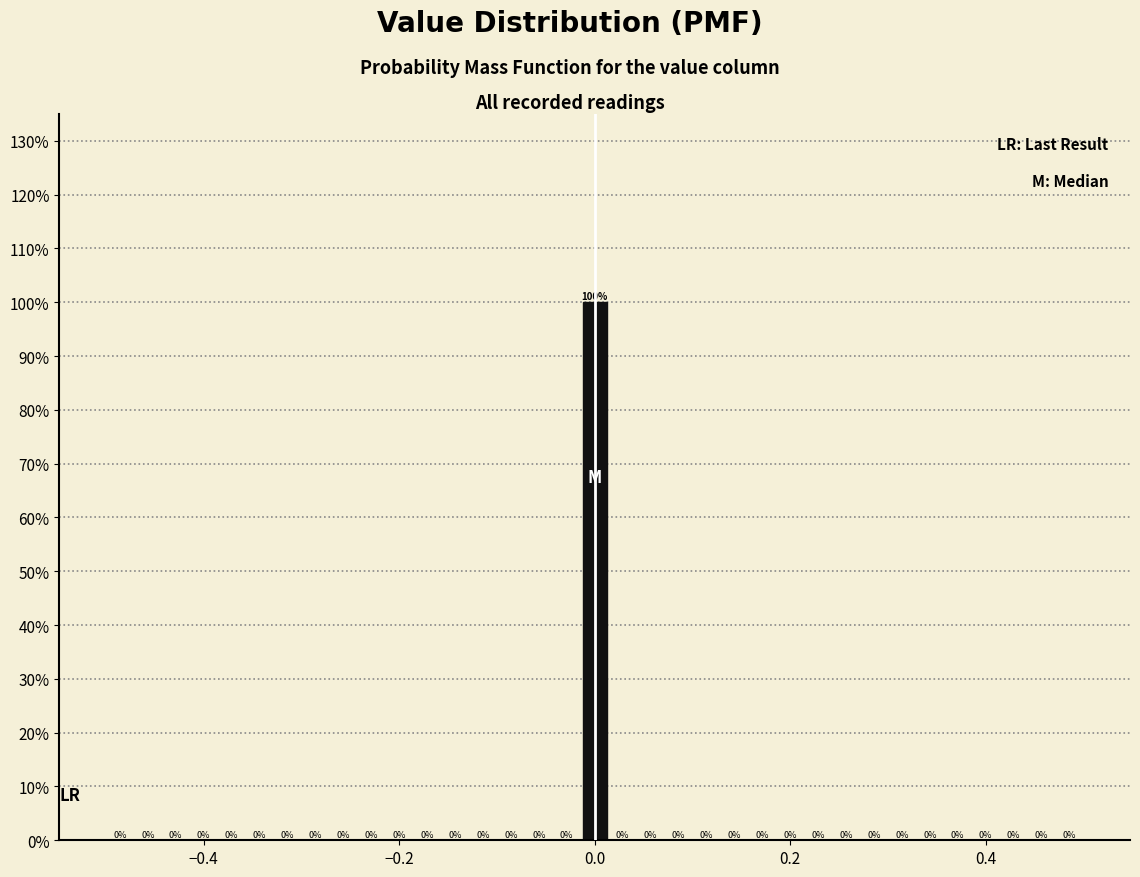

Around what value on the x-axis is the tallest bar? Give the approximate position of its centre, as read against the axis.

0.00